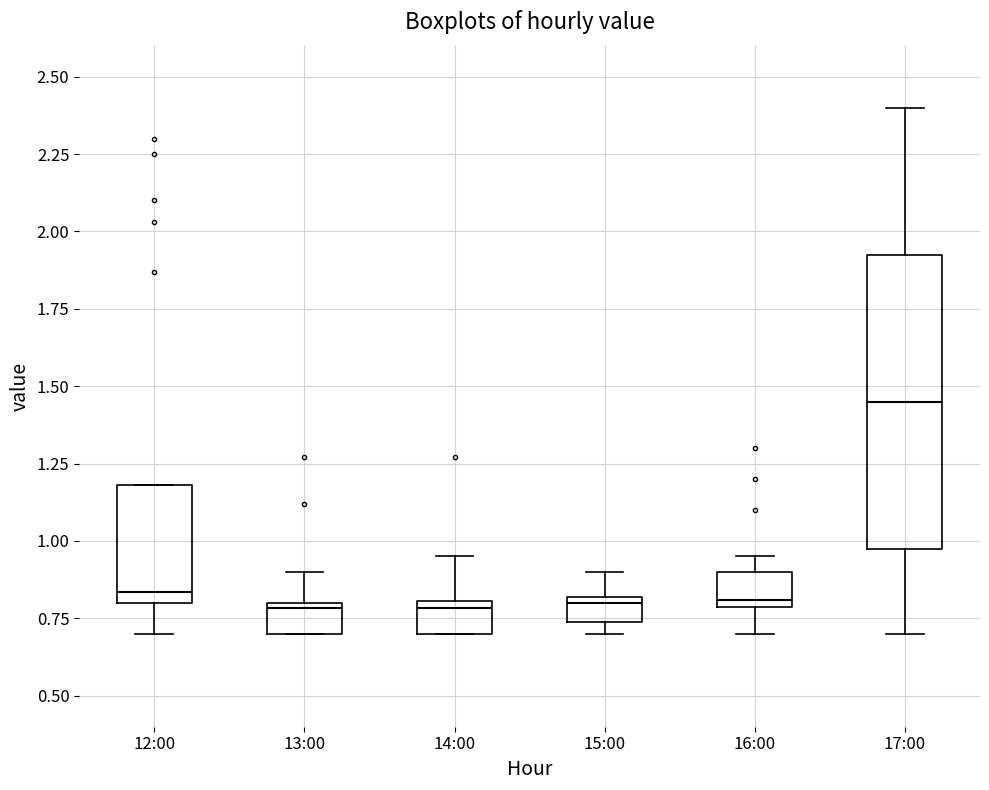

Where does the upper whisker of the box for 15:00 end on the y-axis? The values are not printed on the chart, so give them approximately, as read against the axis.

0.90